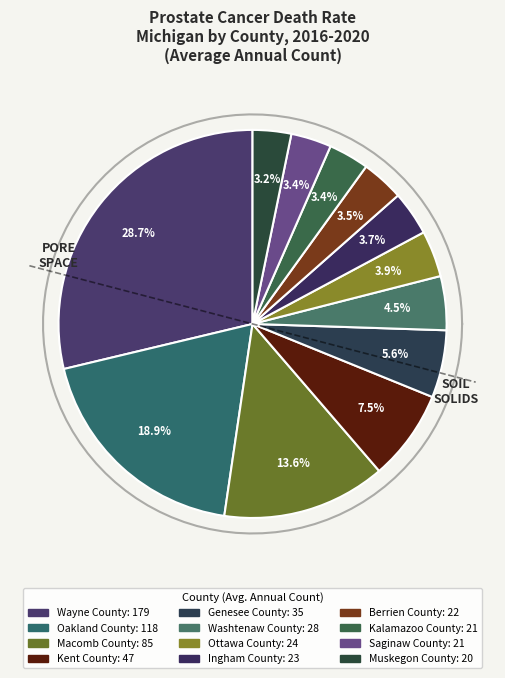

Is Genesee County the majority of the pie?

No